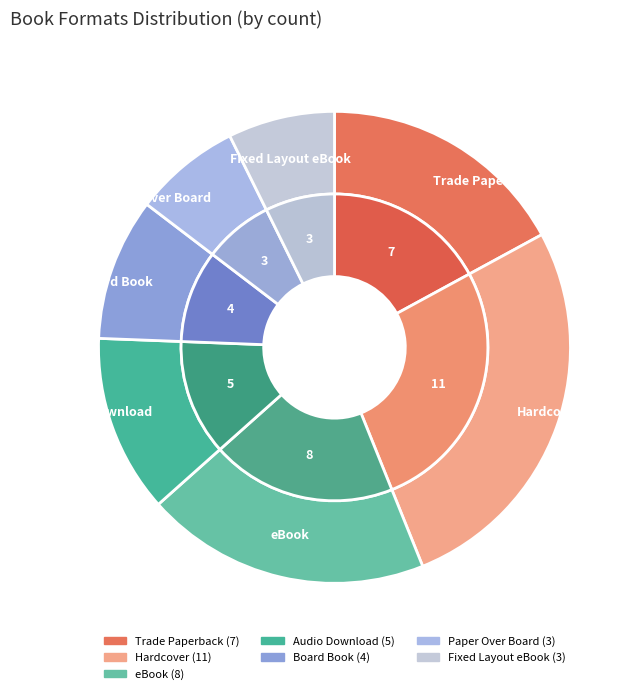

What is the change in value from Trade Paperback to Fixed Layout eBook?

-4